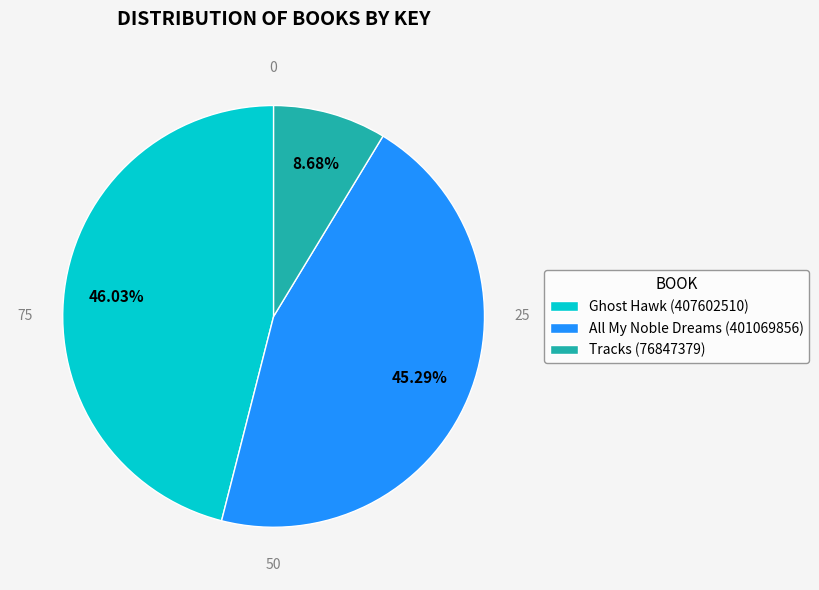

To the nearest percent, what is the average slice percentage?

33%